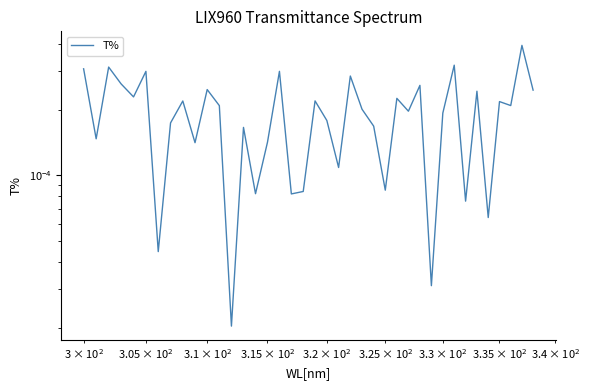

The chart shows a value of 0.0 at 36. True or false?

False